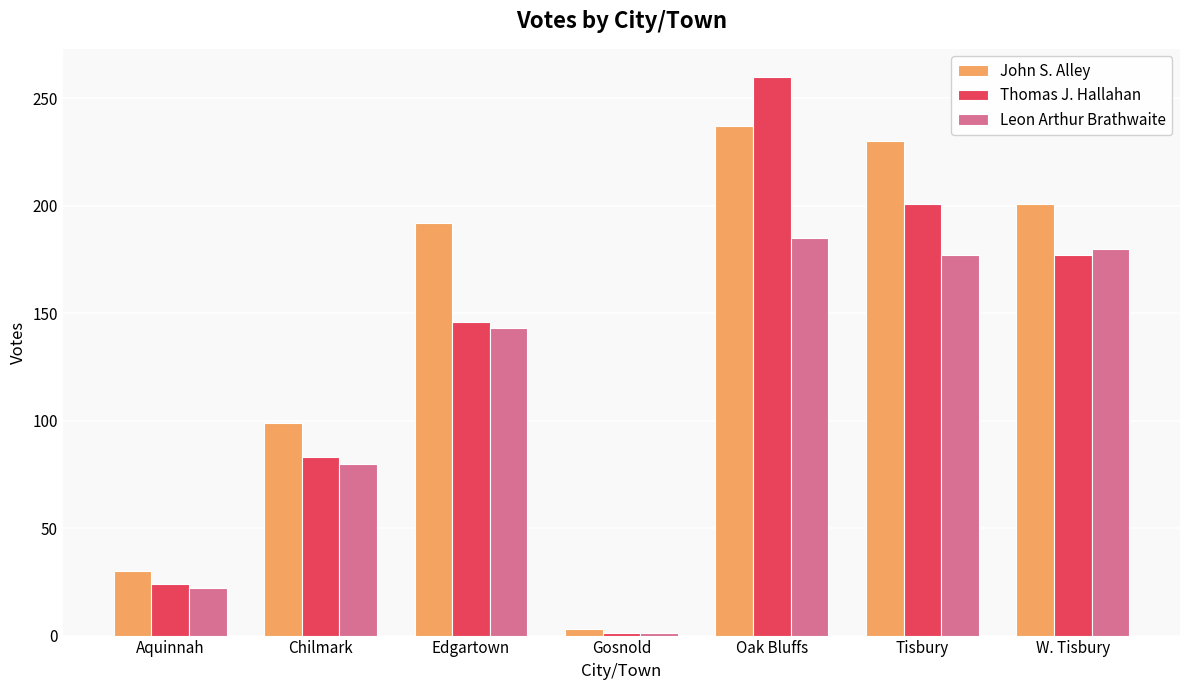

Where is John S. Alley nearest to the value 120?

Chilmark